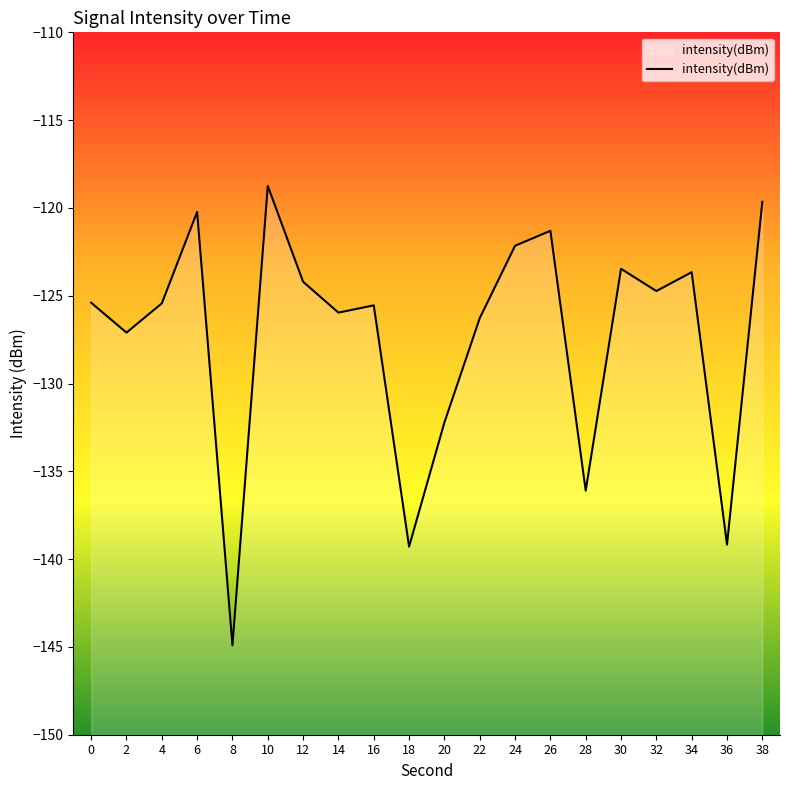

How many values are below -125?

11